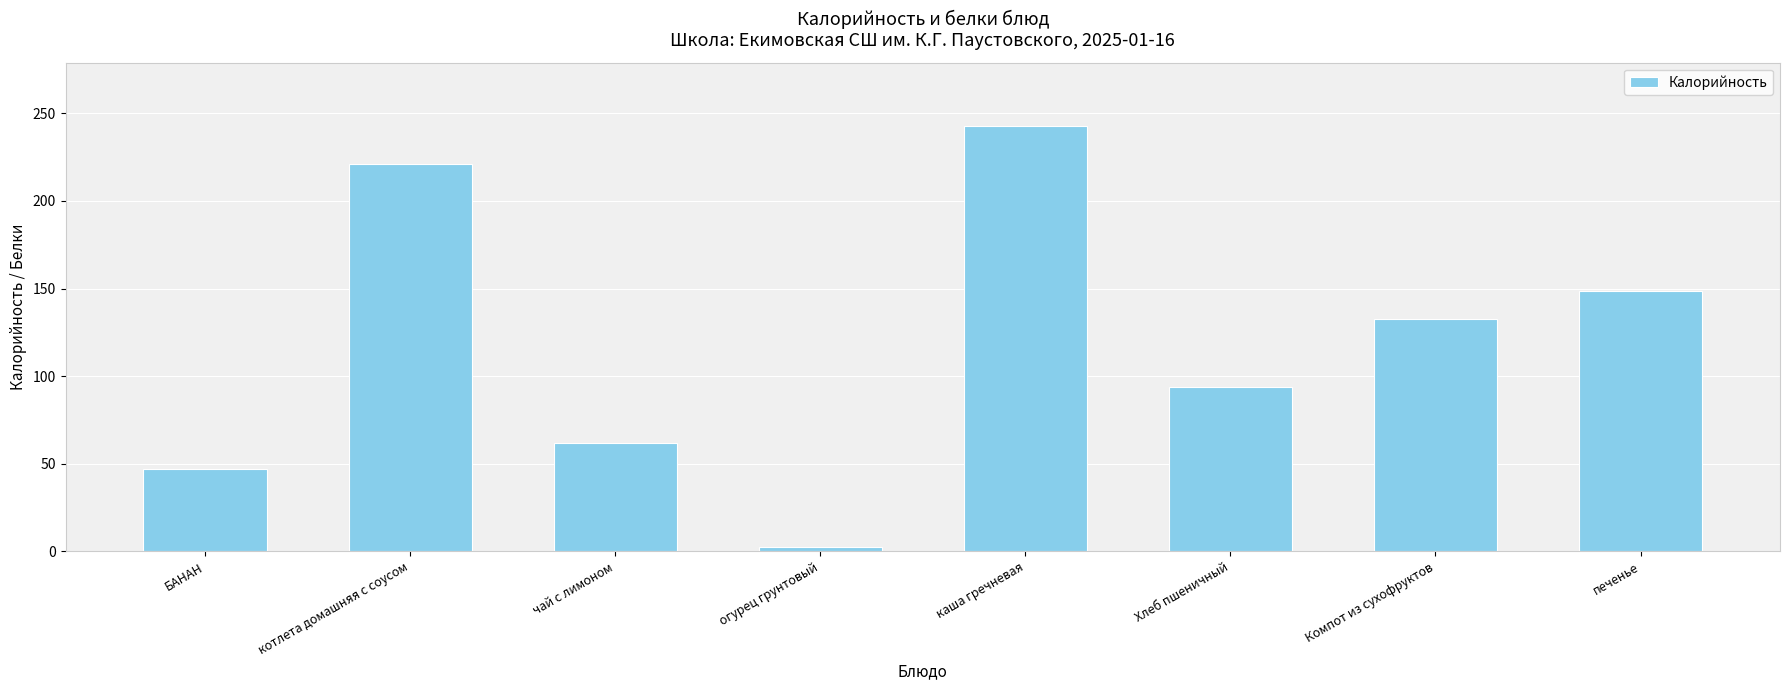

The chart shows a value of 220.9 at котлета домашняя с соусом. True or false?

True